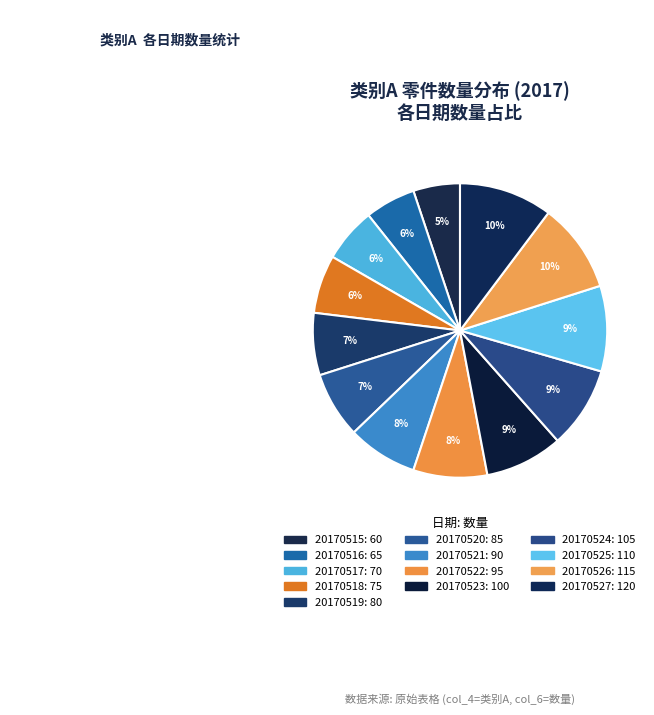

Is there a majority slice in this chart?

No